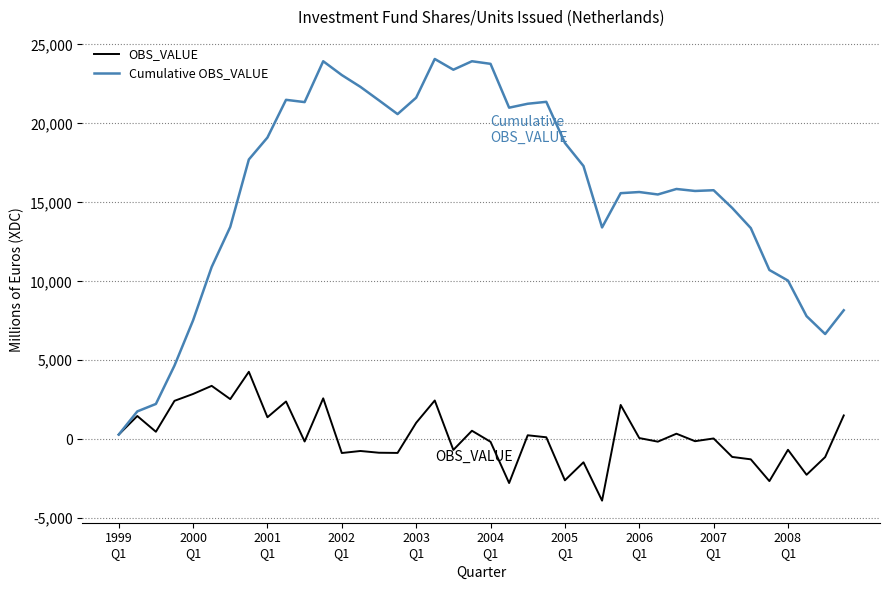

What is the greatest value displayed?

24082